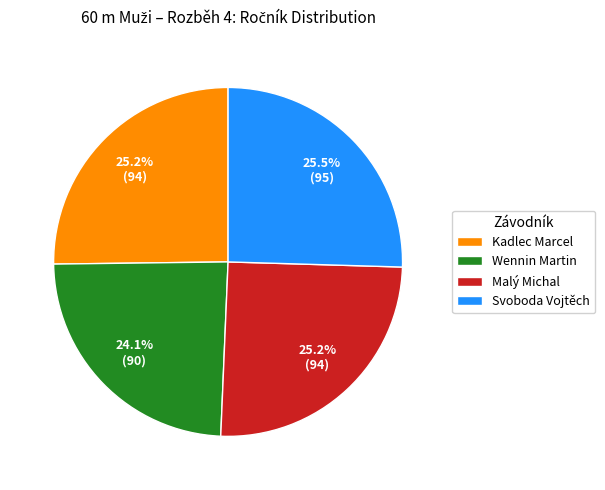

Approximately how many times larger is the value at Svoboda Vojtěch compared to Kadlec Marcel?

1.0